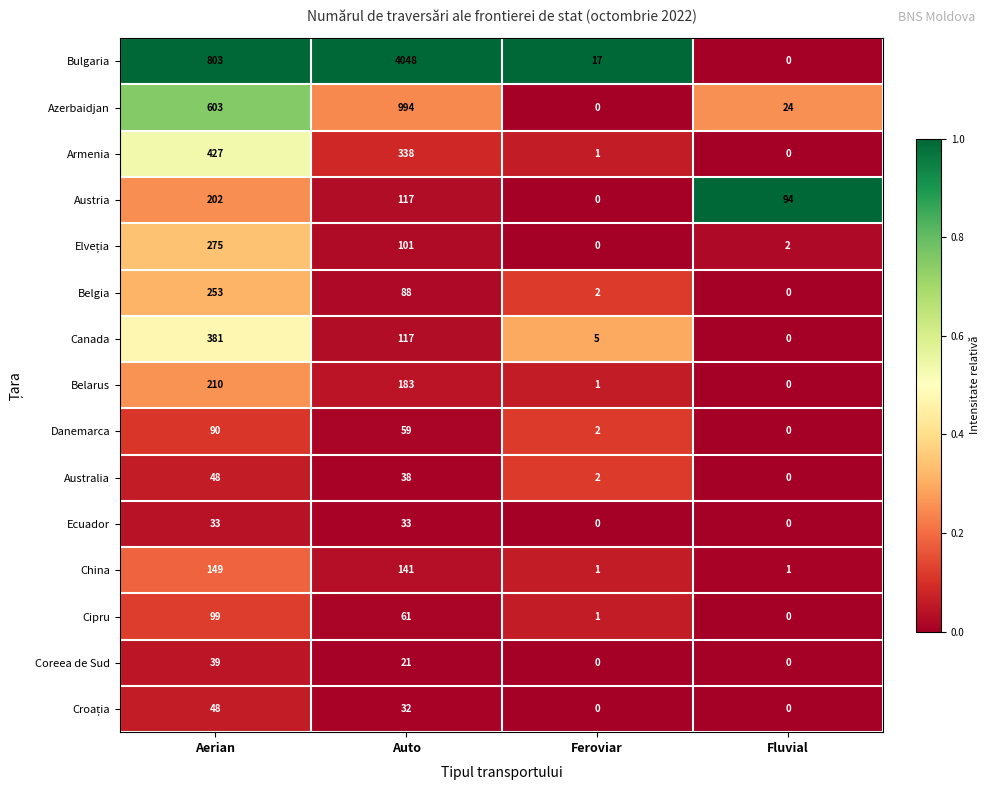

Which series changed the most between Feroviar and Fluvial?

Austria